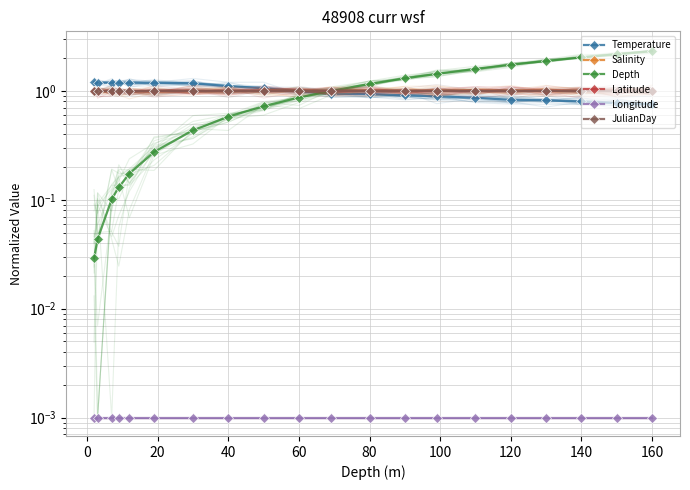

What are all the series names shown in the legend?

Temperature, Salinity, Depth, Latitude, Longitude, JulianDay